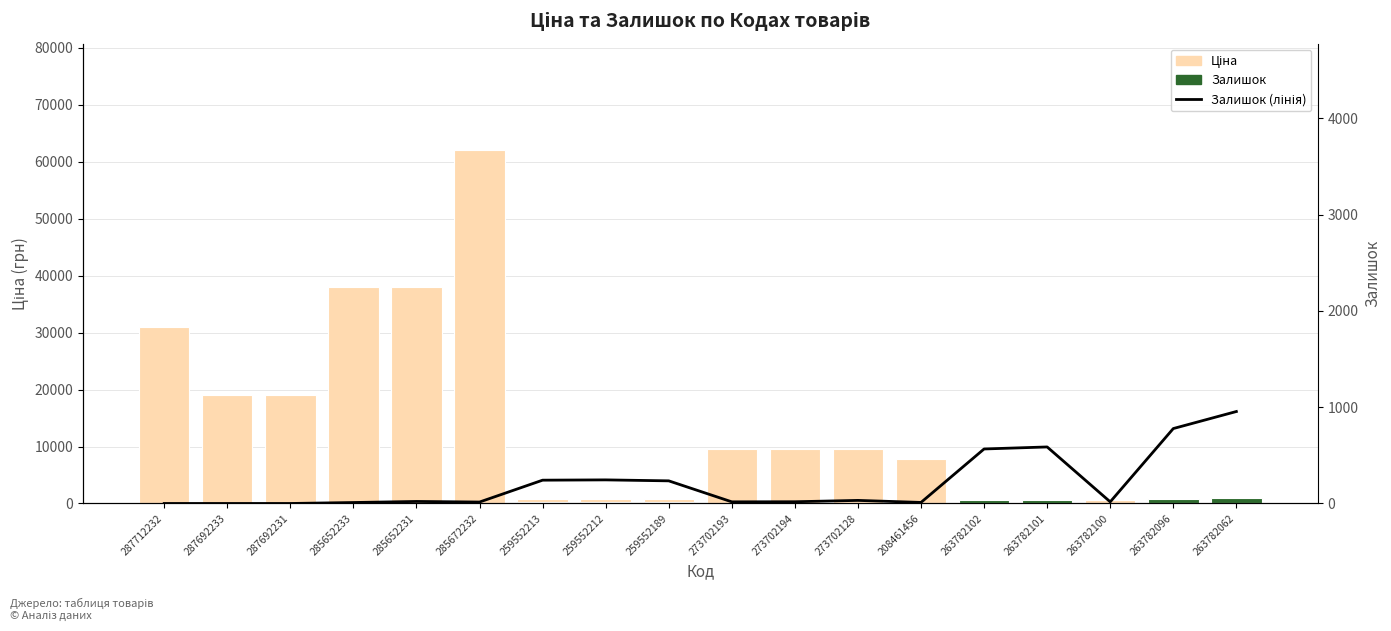

Reading right to left, extract all data points from this chart.

Ціна: 570.2	570.2	570.2	570.2	570.2	7778.6	9488.2	9488.2	9488.2	701.4	701.4	701.4	62116.9	38011.3	38011.3	19005.7	19005.7	31058.4
Залишок: 955.0	778.0	17.0	587.0	566.0	11.0	32.0	18.0	17.0	235.0	245.0	242.0	15.0	21.0	10.0	0.0	0.0	0.0
Залишок (лінія): 955.0	778.0	17.0	587.0	566.0	11.0	32.0	18.0	17.0	235.0	245.0	242.0	15.0	21.0	10.0	0.0	0.0	0.0